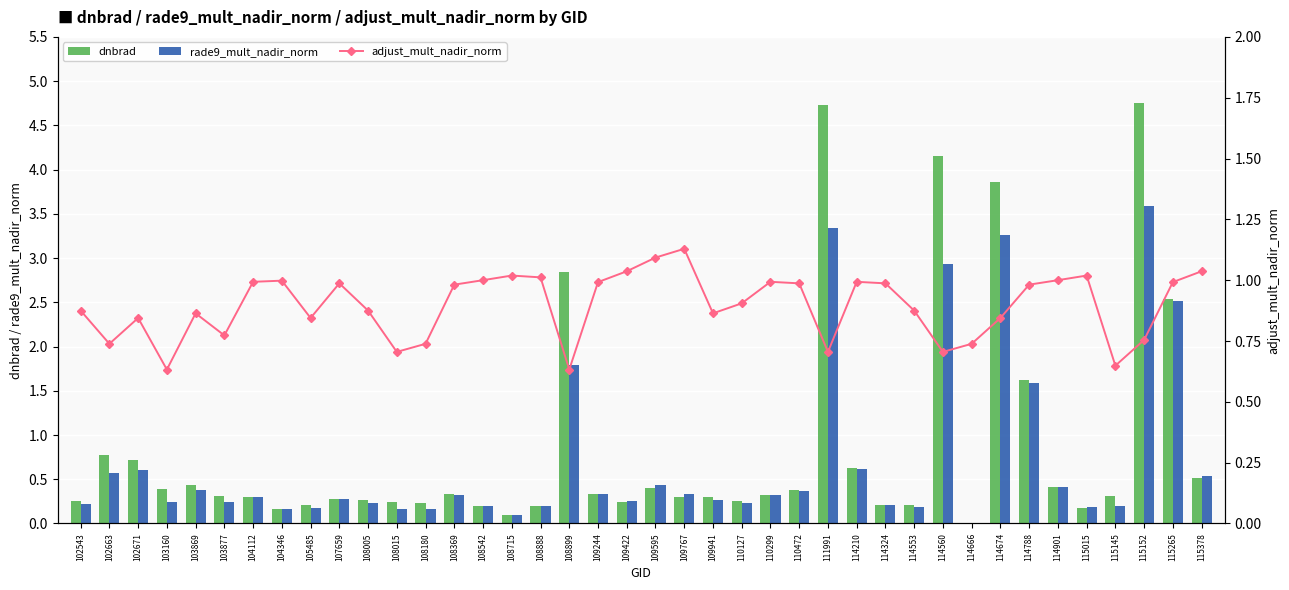

Are the bars grouped side by side (vs. stacked)?

Yes